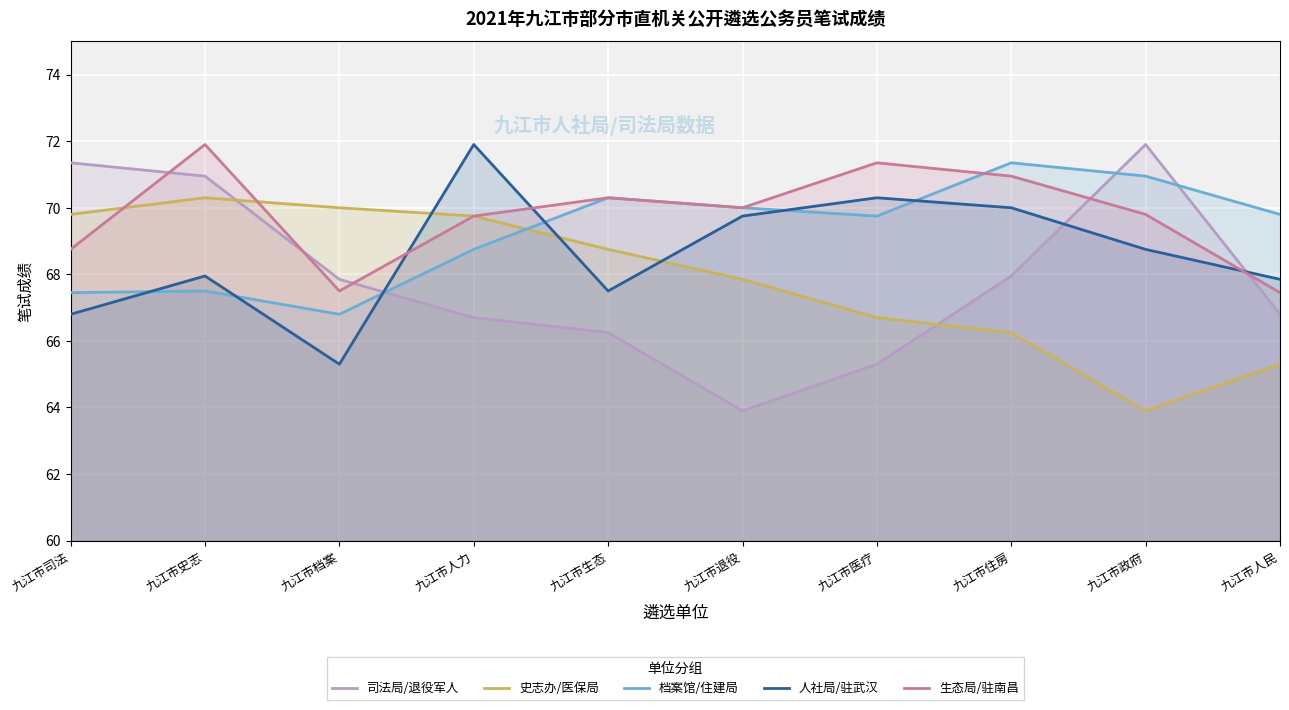

After their last crossing, which series has the higher values: 档案馆/住建局 or 人社局/驻武汉?

档案馆/住建局